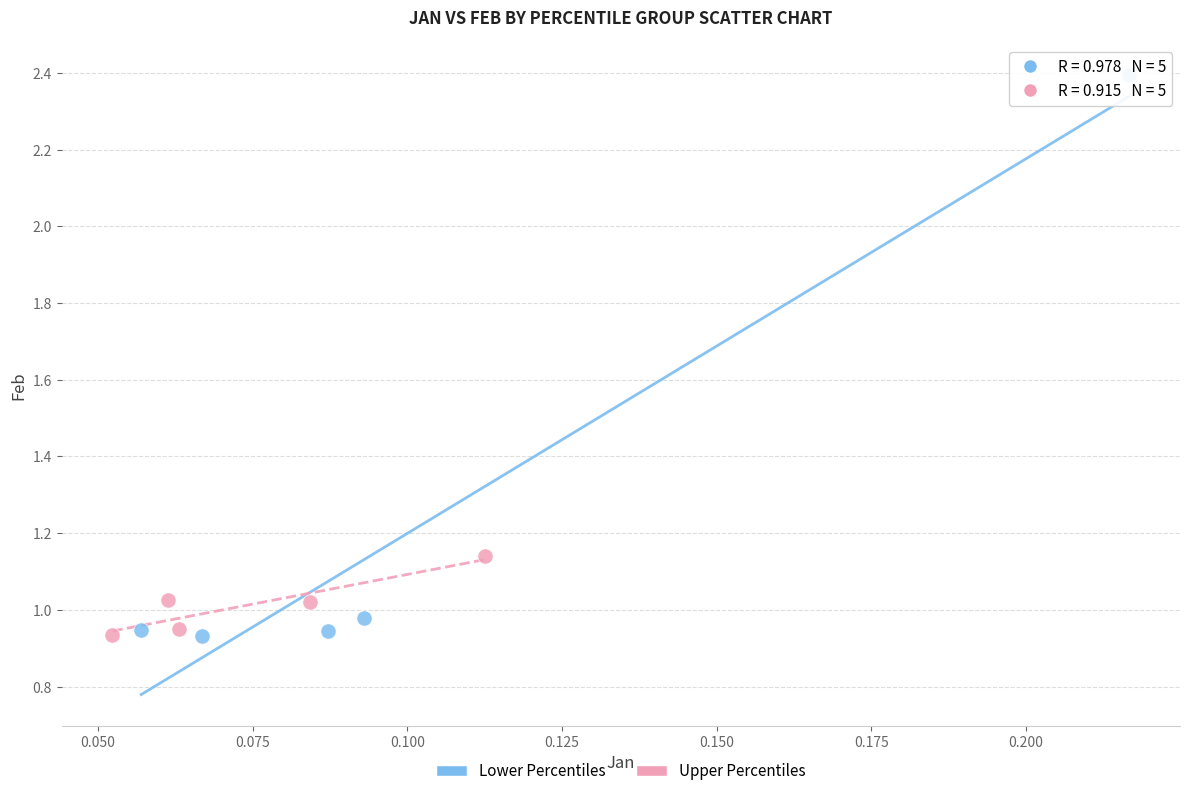

What are all the series names shown in the legend?

Lower Percentiles, Upper Percentiles